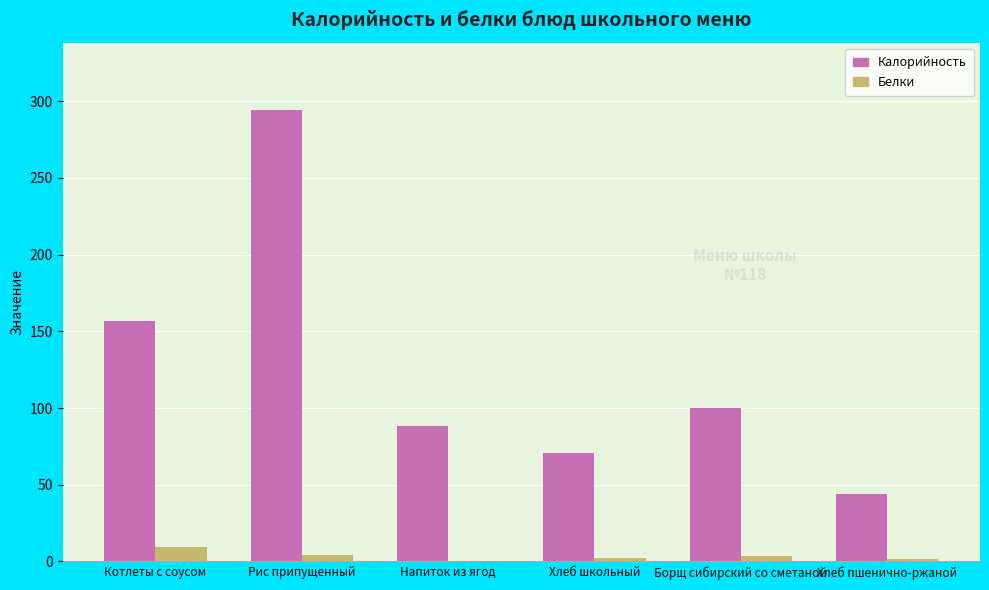

True or false: Калорийность has a value of 157.0 at Котлеты с соусом.

True